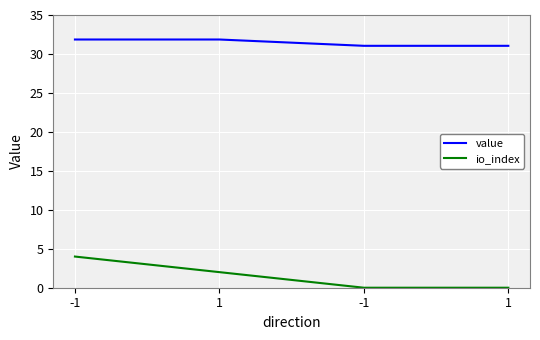

How many series are shown in this chart?

2